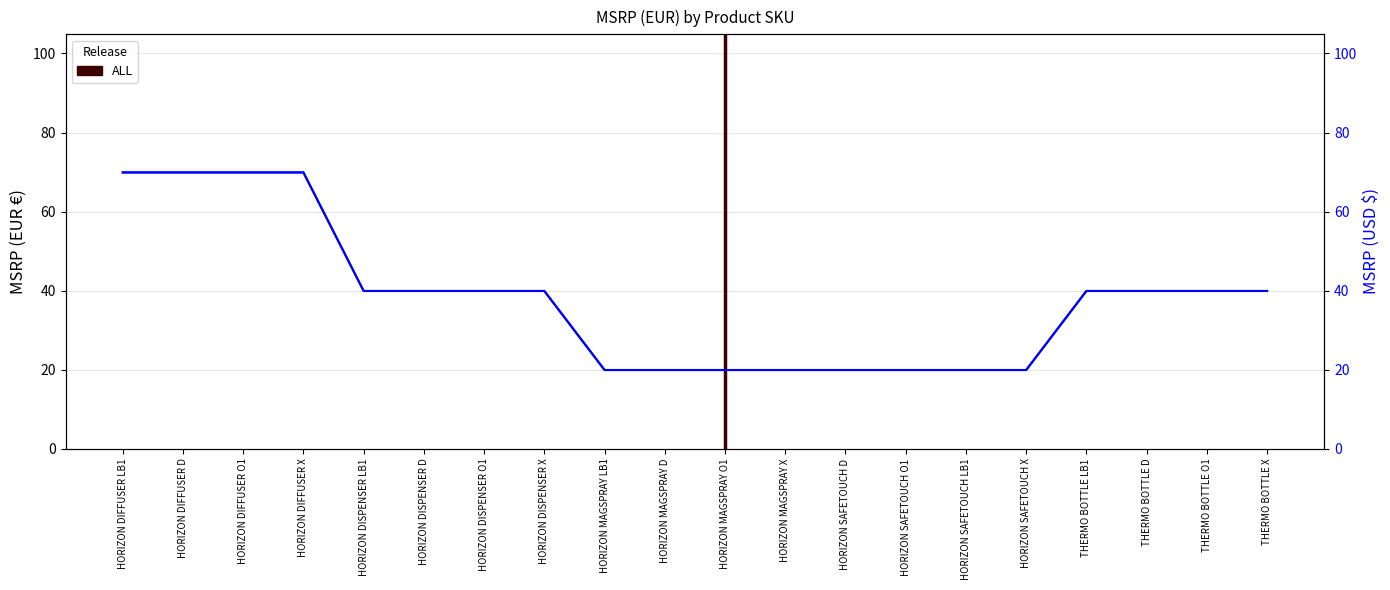

What is the maximum value shown in the chart?

69.9